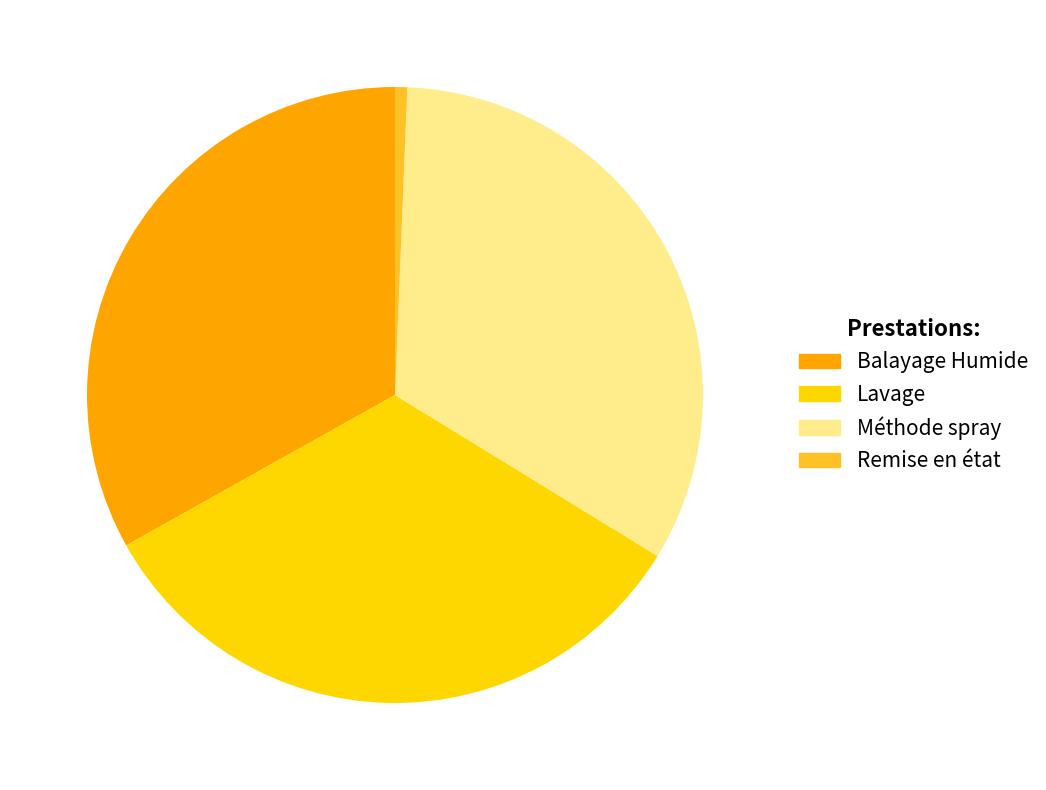

What is the smallest slice in the pie chart?

Remise en état